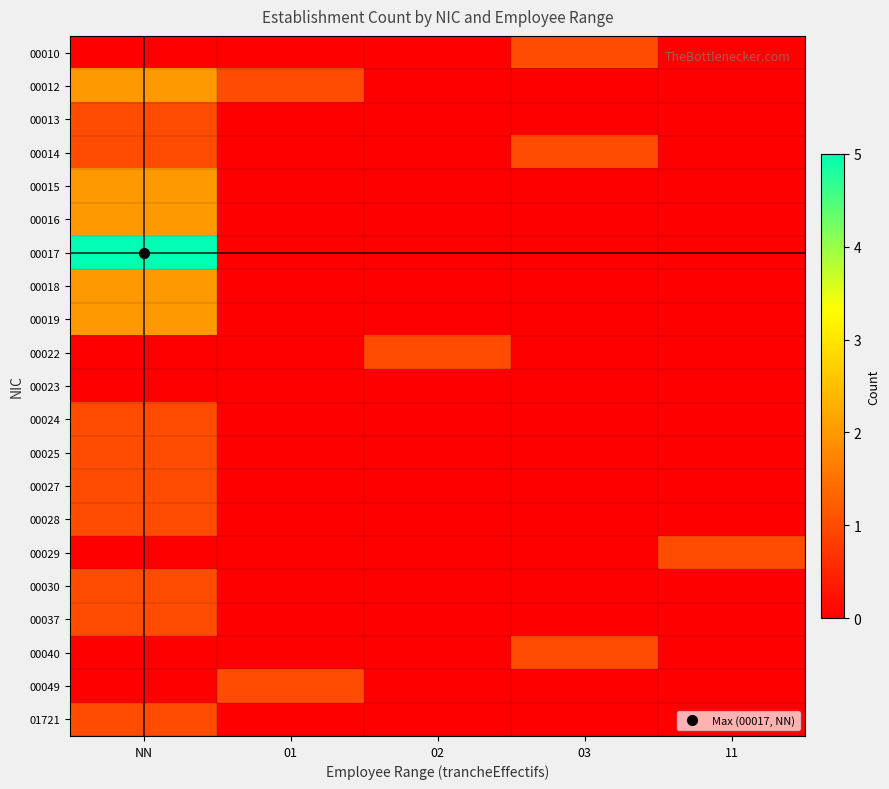

What is the greatest value displayed?

5